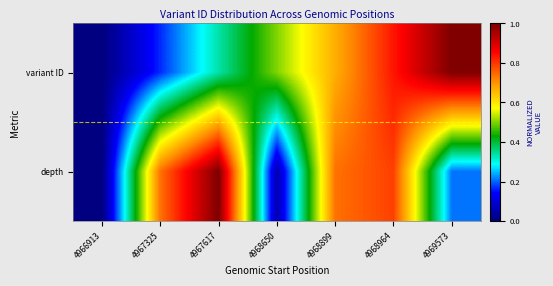

Which series has the largest range (max minus min)?

variant ID